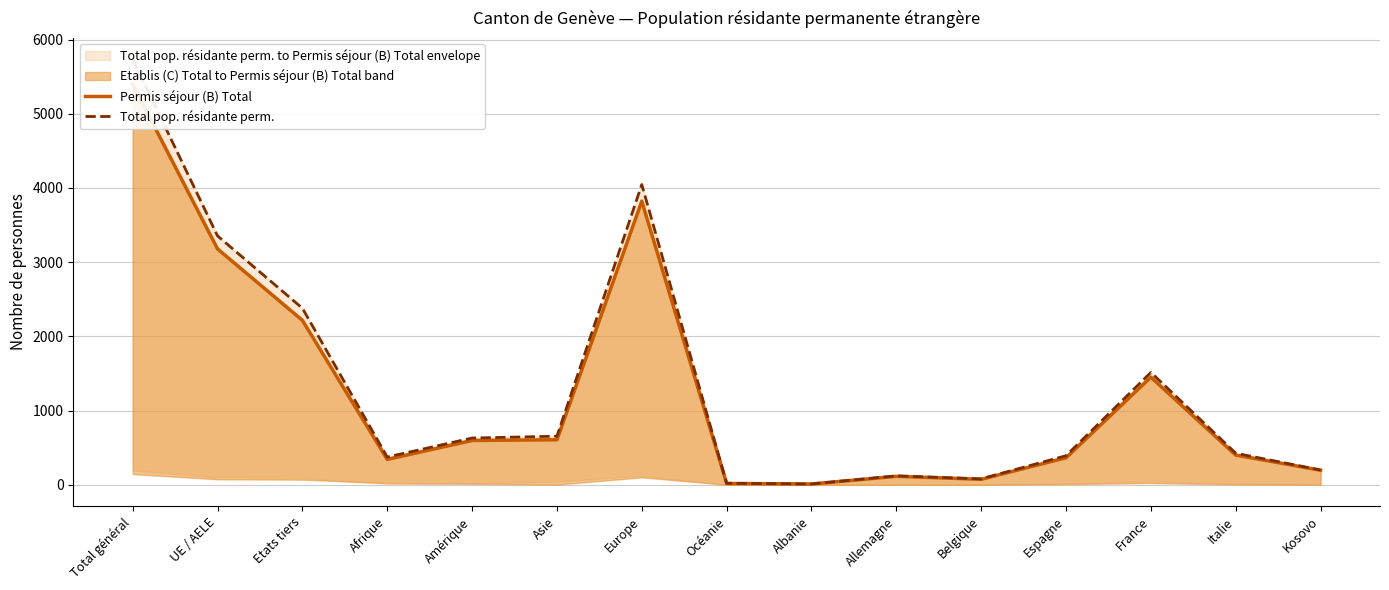

True or false: Permis séjour (B) Total and Total pop. résidante perm. cross at least once.

False